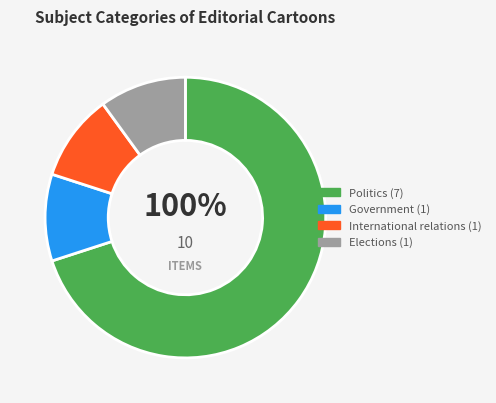

Does any single category account for the majority?

Yes